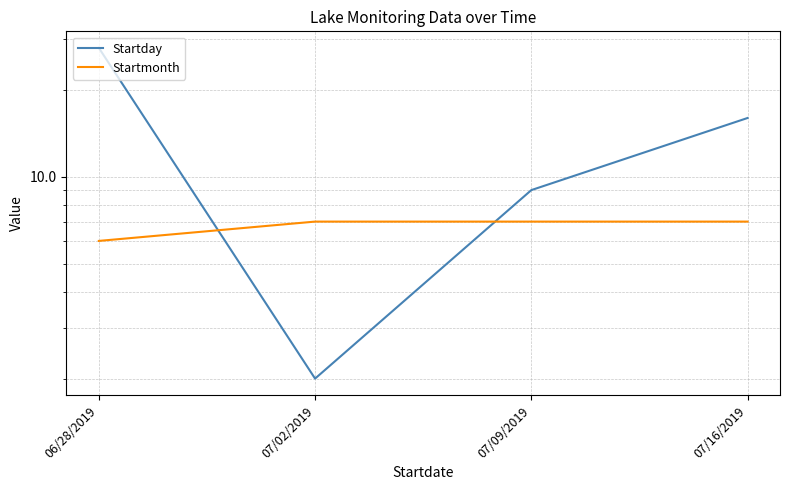

How many data points does each series have?

4